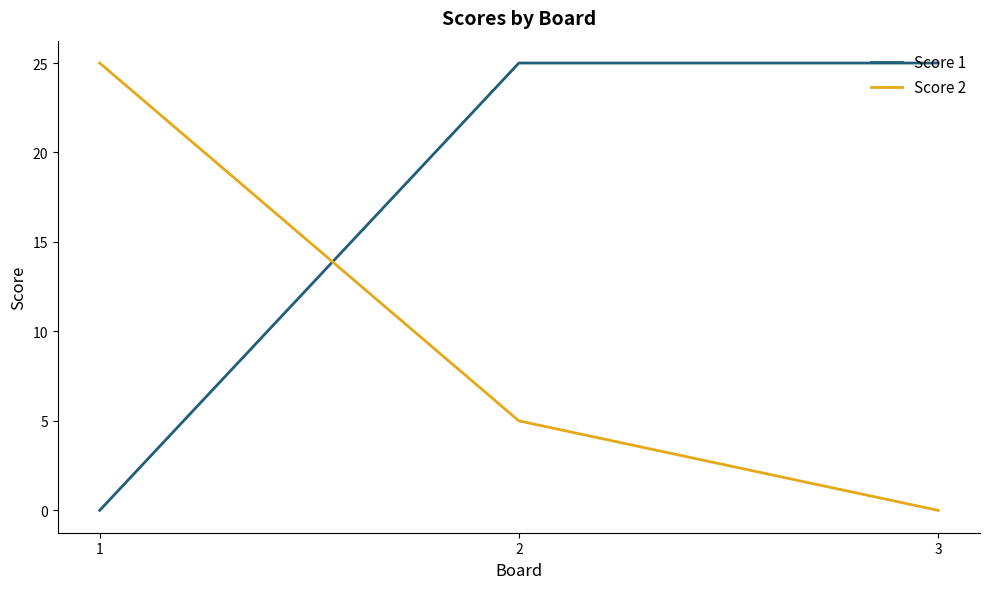

What is the difference between the maximum and second lowest values in the Score 2 series?

20